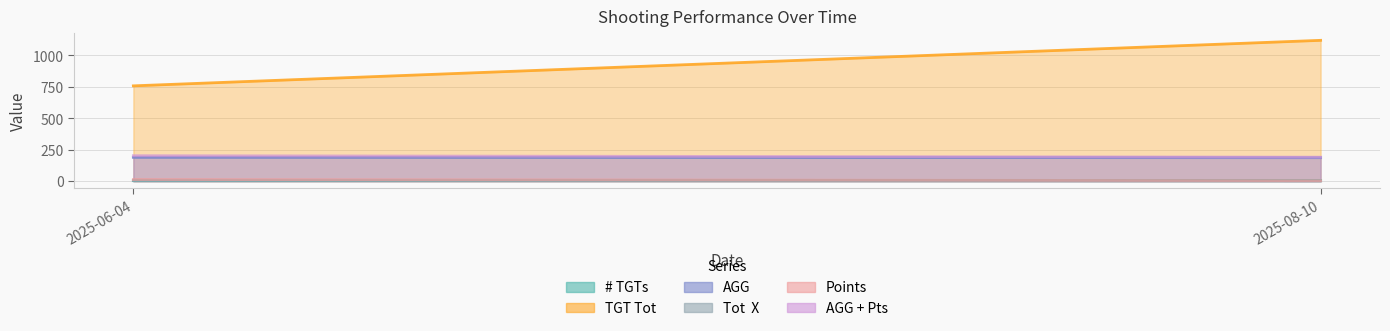

How many distinct data groups are displayed?

6